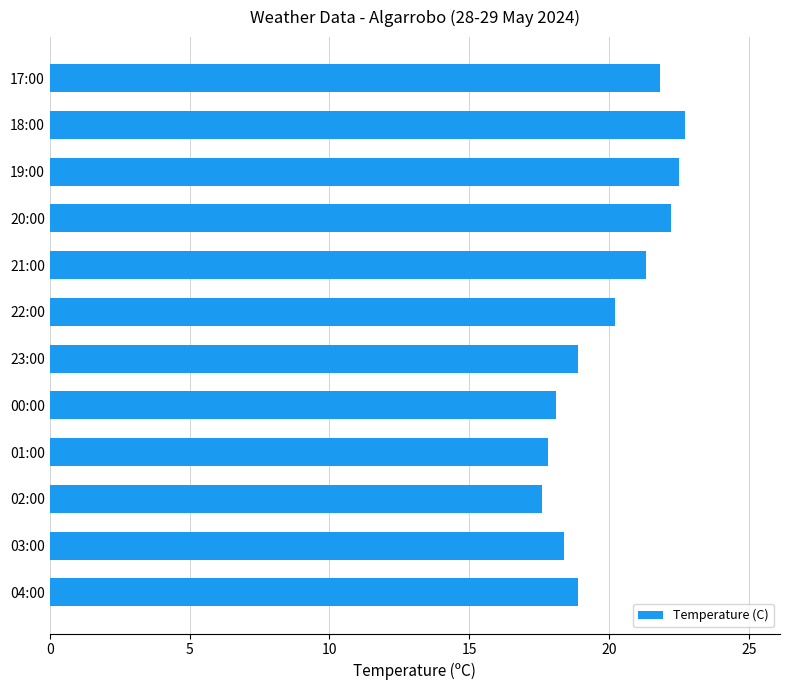

What is the maximum value shown in the chart?

22.7